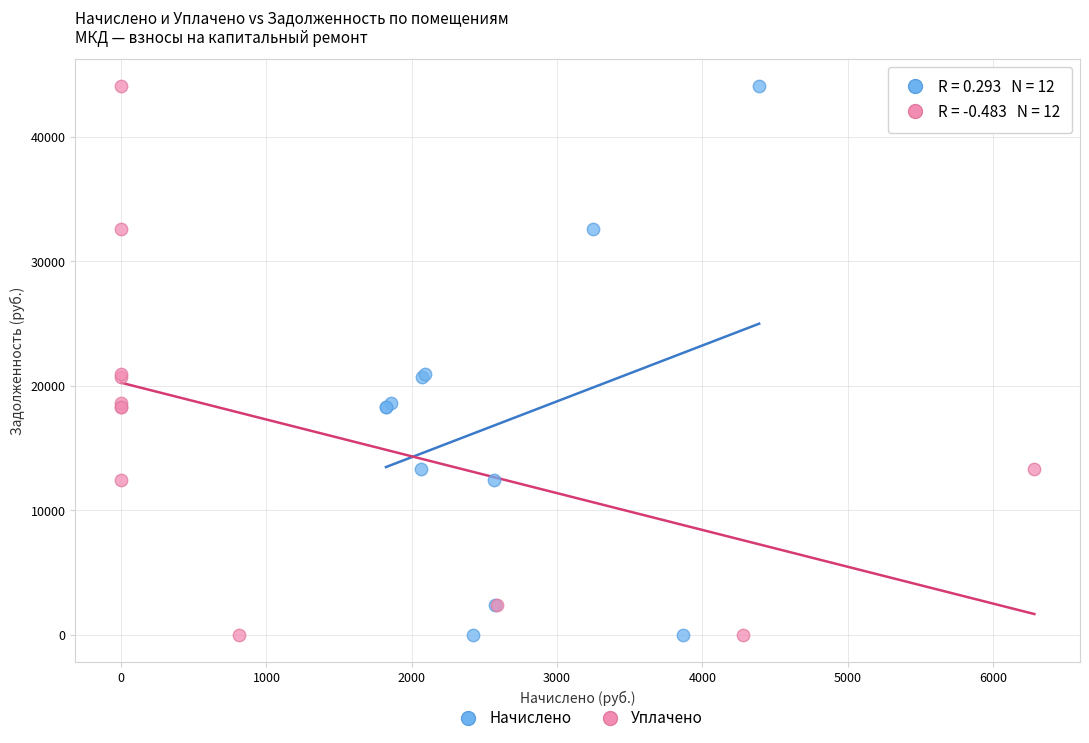

What are all the series names shown in the legend?

Начислено, Уплачено